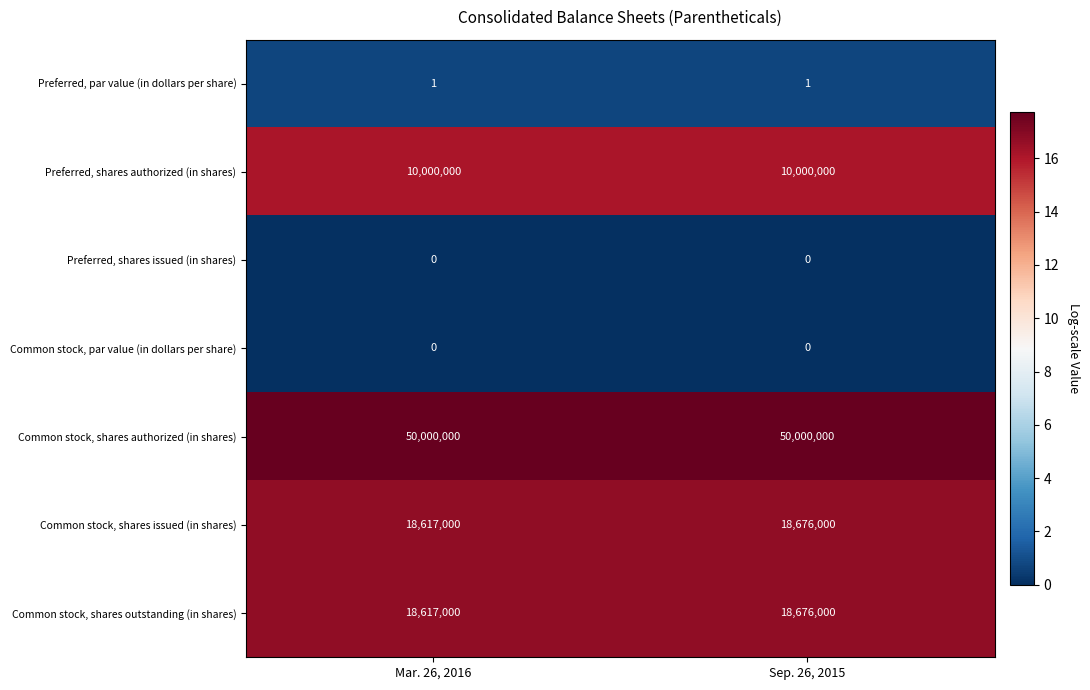

At which category is the sum across all series the highest?

Sep. 26, 2015